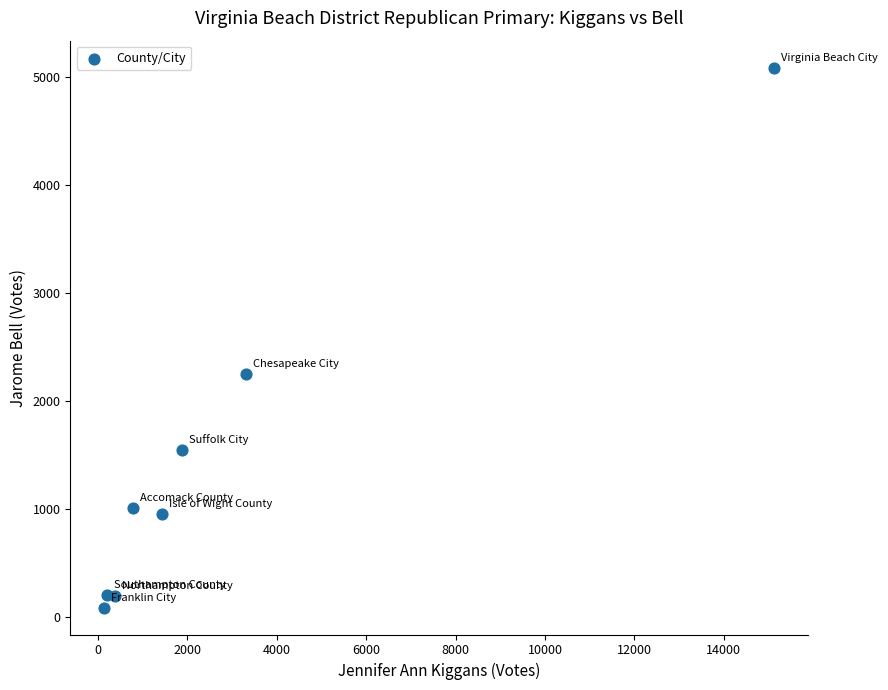

What is the range of X values (max minus min)?

15001